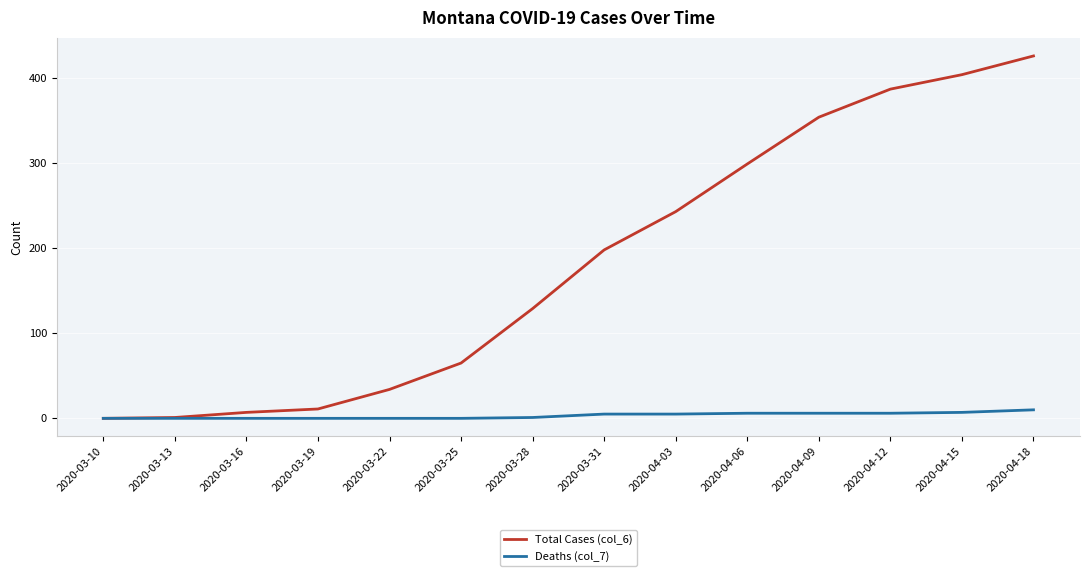

Does the chart have visible grid lines?

Yes